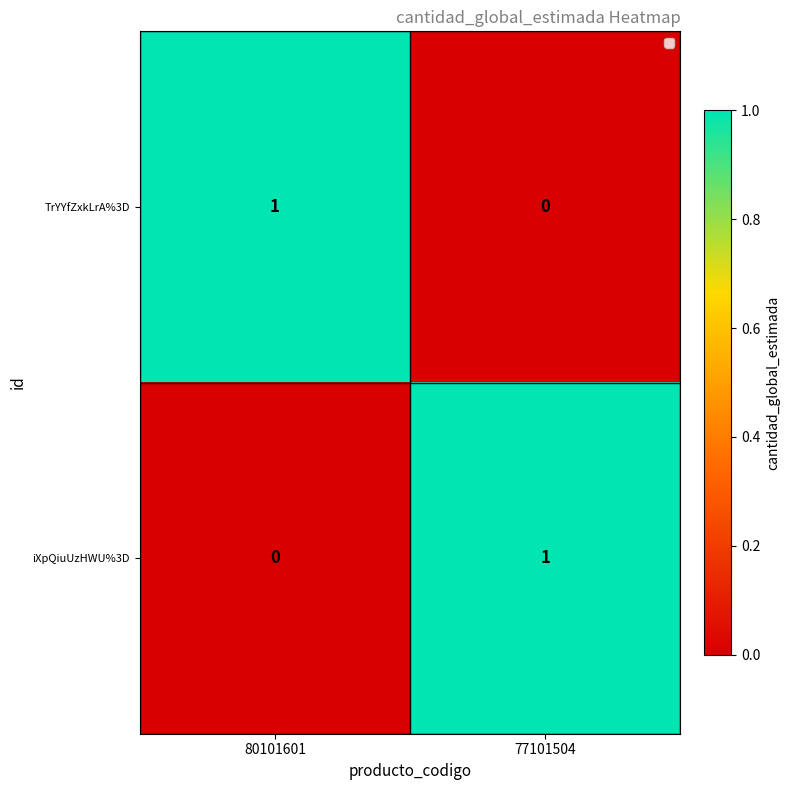

Reading left to right, extract all data points from this chart.

TrYYfZxkLrA%3D: 80101601=1	77101504=0
iXpQiuUzHWU%3D: 80101601=0	77101504=1